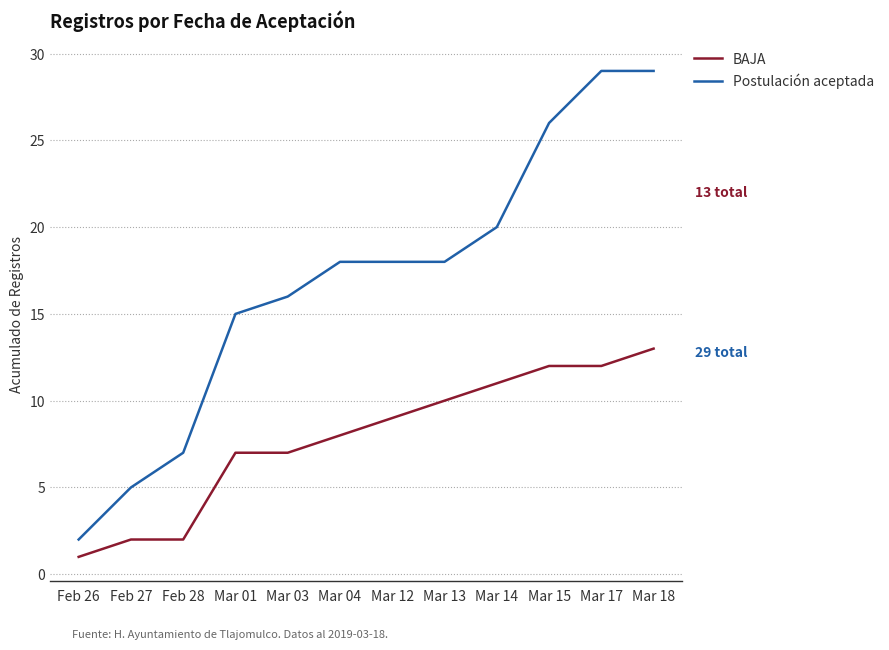

Rank the series by their maximum value, from lowest to highest.

BAJA, Postulación aceptada